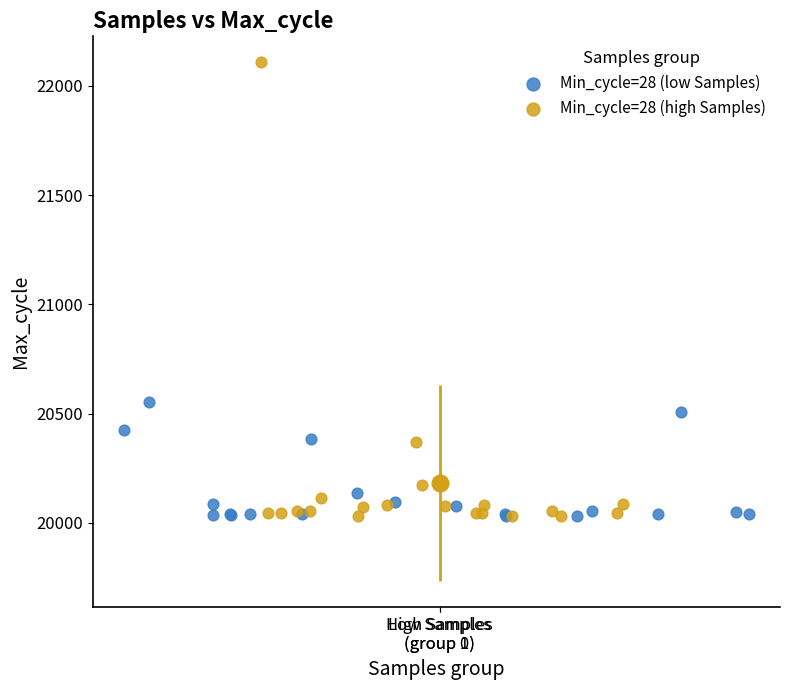

Which series has the largest Y range (max minus min)?

Min_cycle=28 (high Samples)